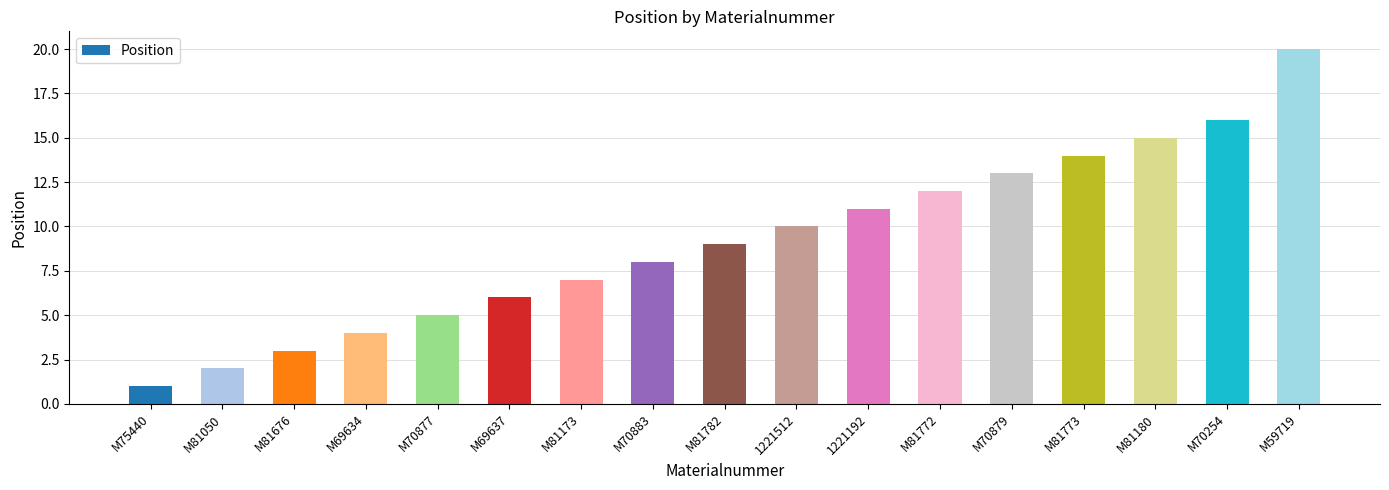

What is the ratio of the value at M70883 to the value at M81173?

1.1